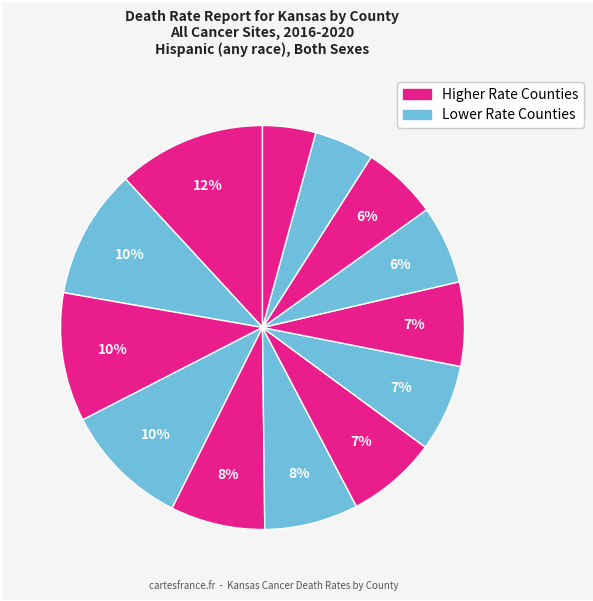

Count the number of slices in the pie.

13